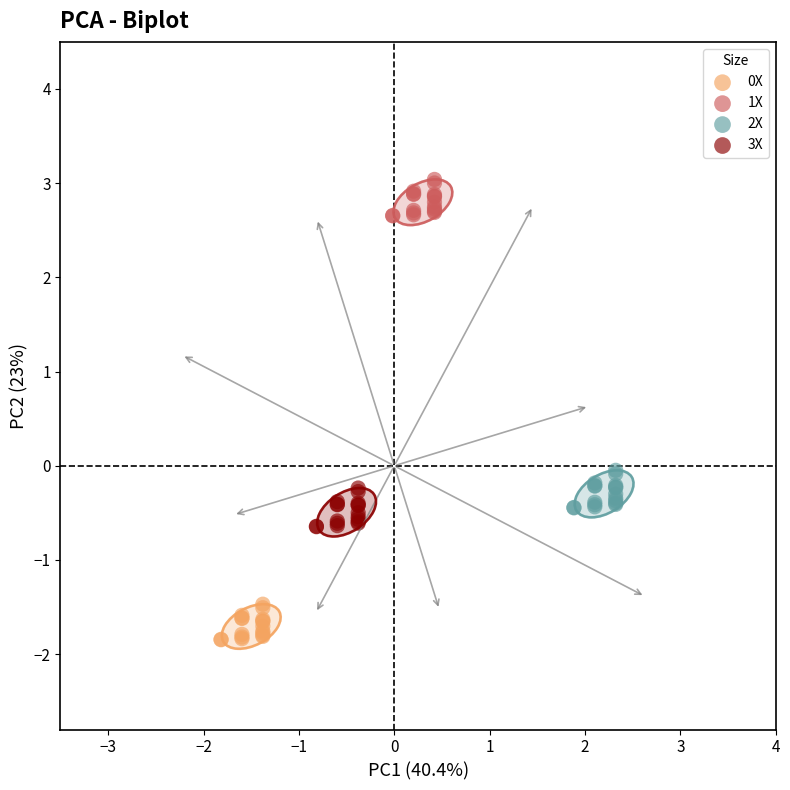

Which series has the widest spread of Y values?

3X